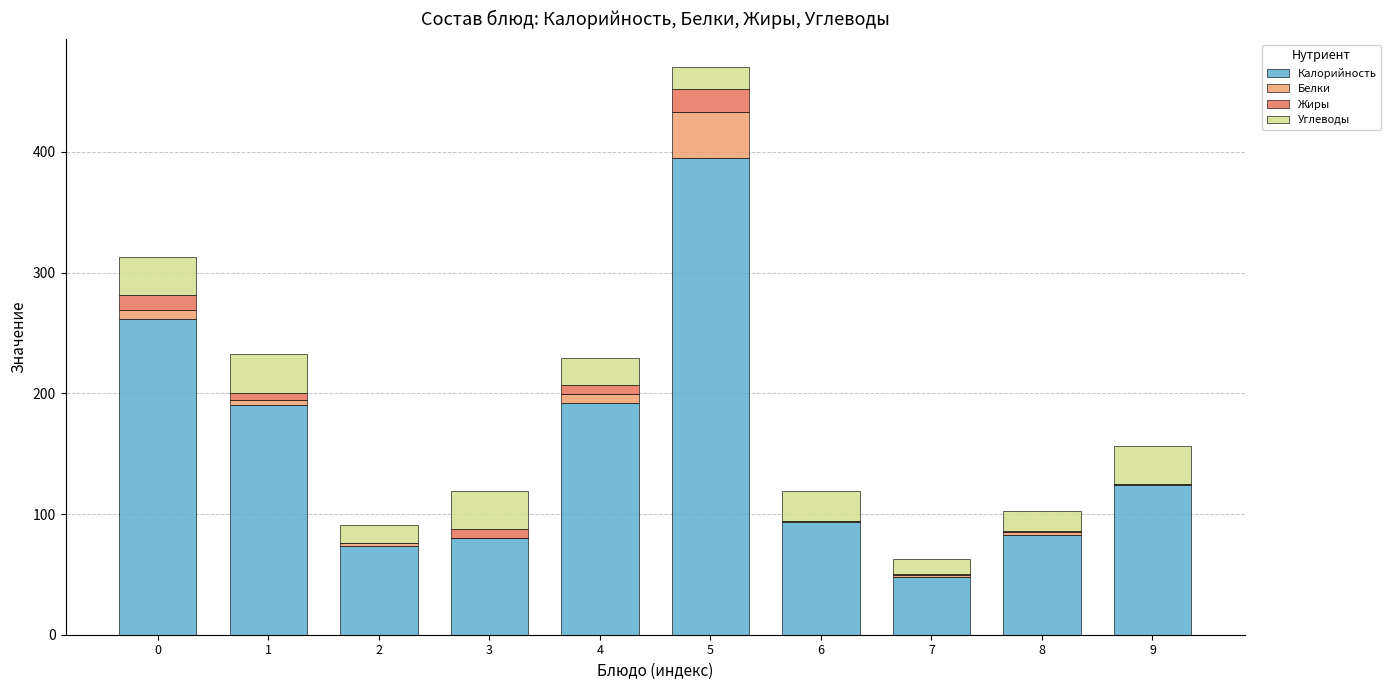

What is the sum of all Калорийность values?

1540.5